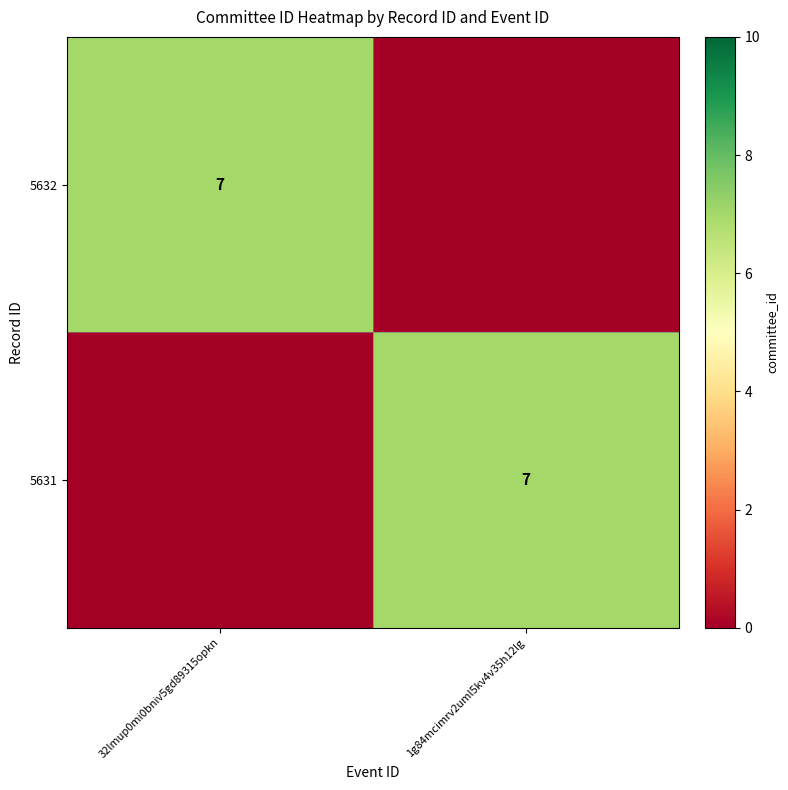

The 5631 series shows 2 at 1g84mcimrv2uml5kv4v35h12lg. True or false?

False